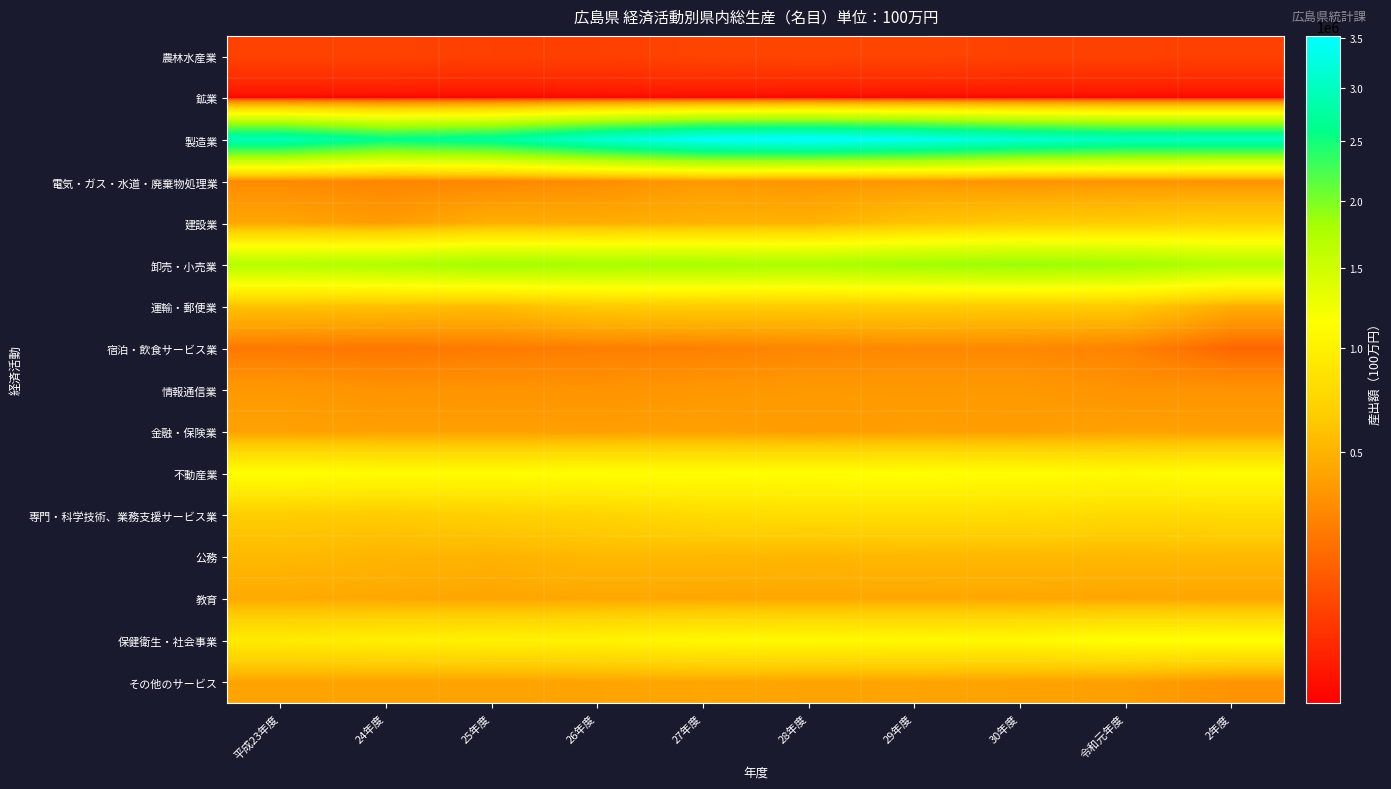

How many categories are shown in the chart?

10